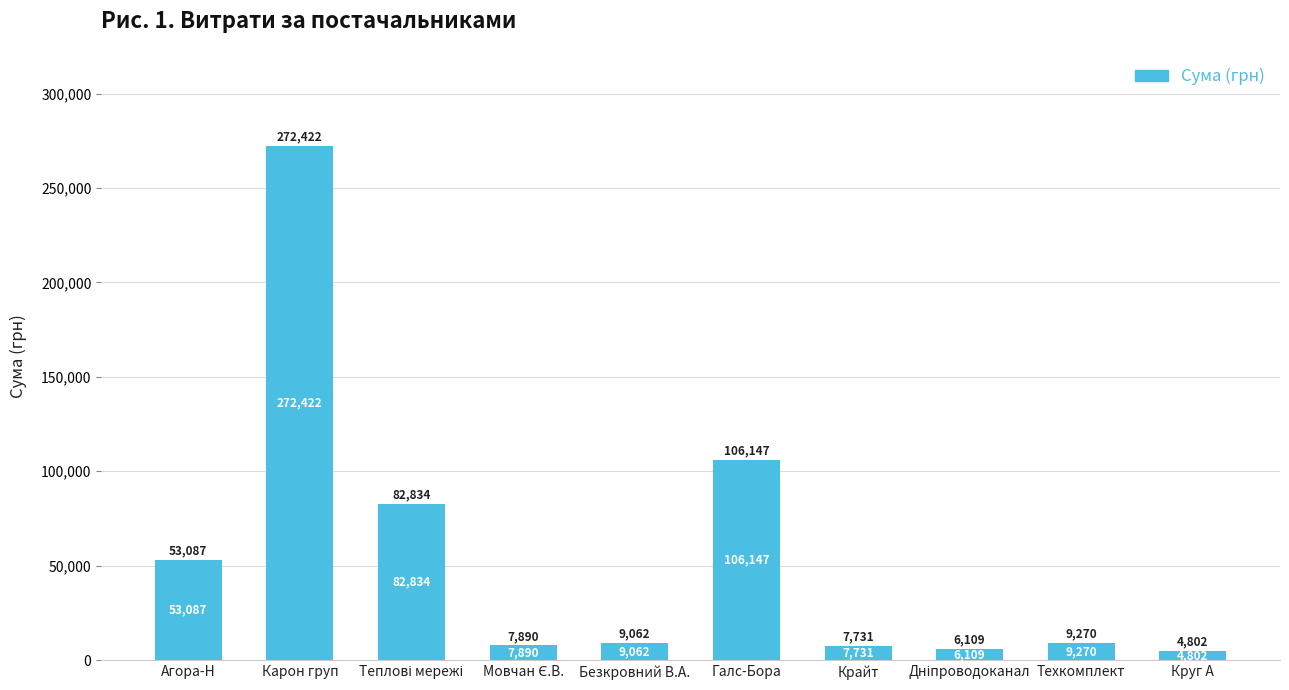

What is the average value?

55935.5